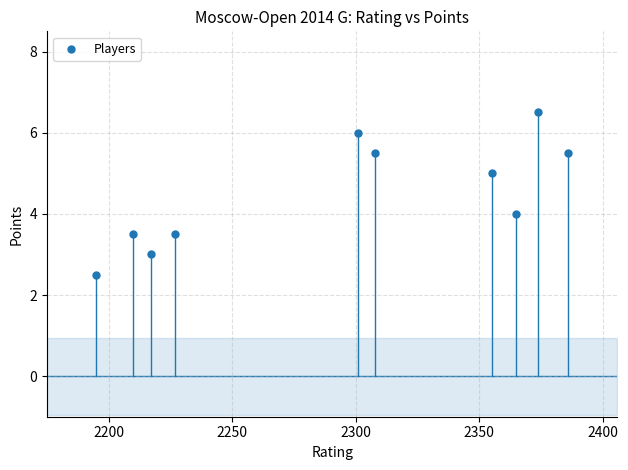

What is the average Y value?

4.5